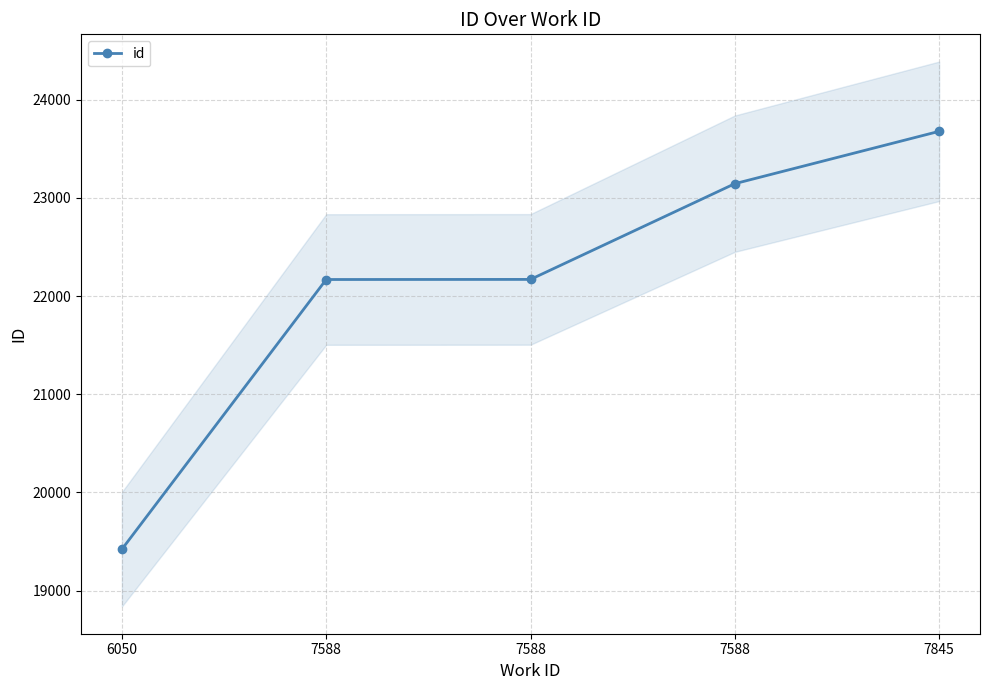

Read the value at 7588, to the nearest 100.

23100